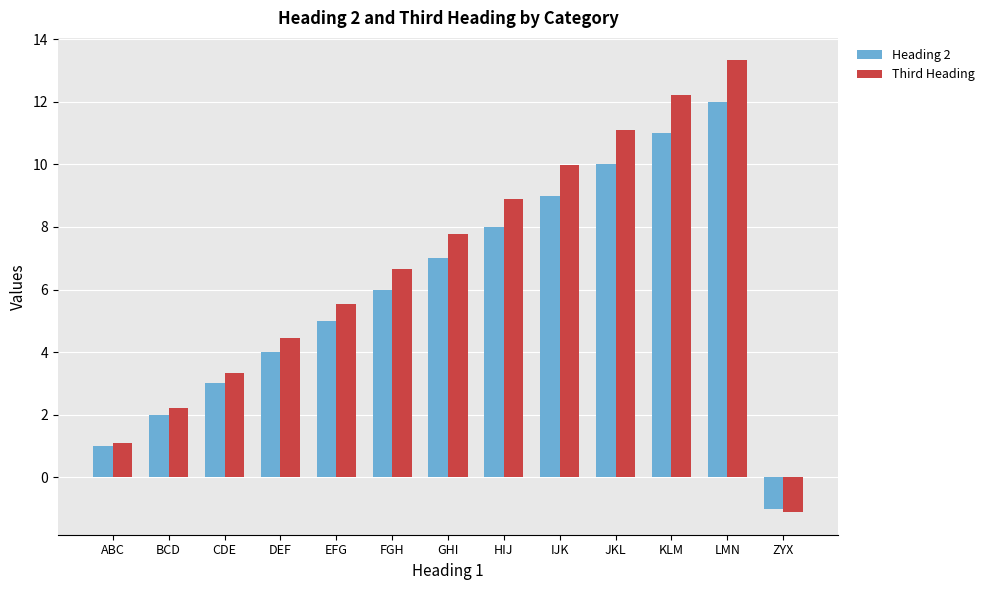

How many negative values does the Heading 2 series have?

1